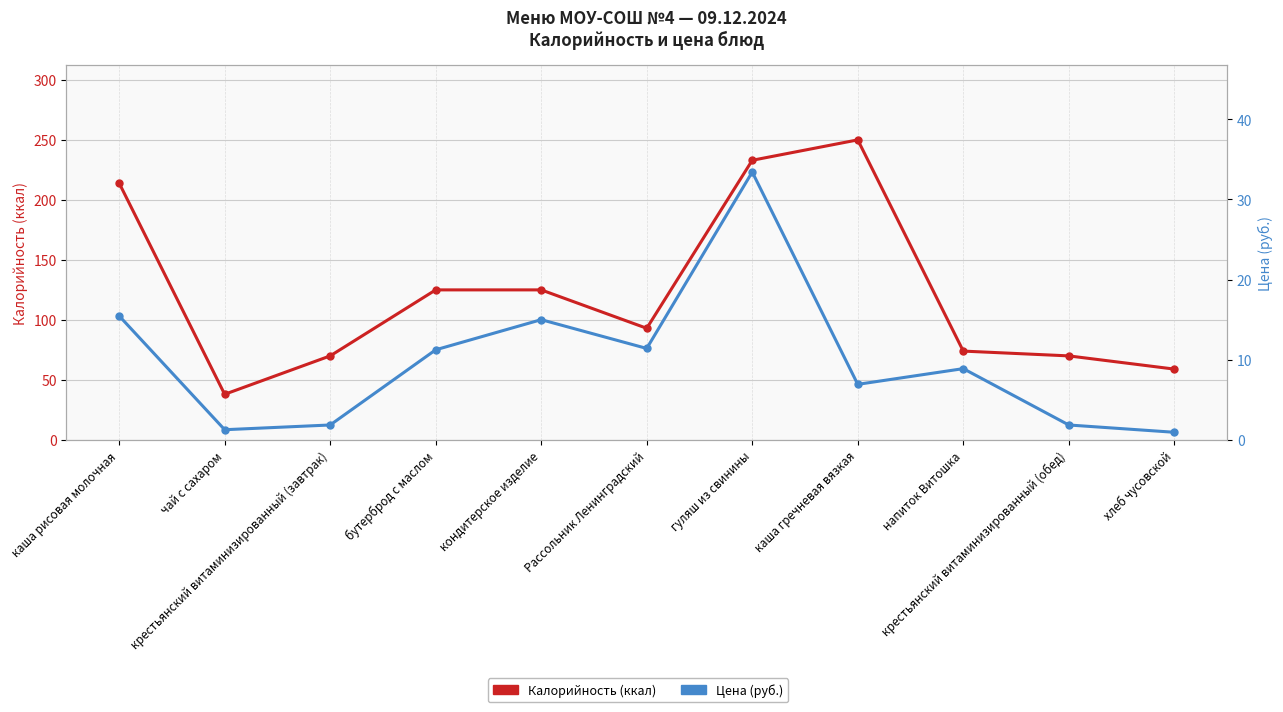

True or false: Цена (руб.) and Калорийность (ккал) cross at least once.

False